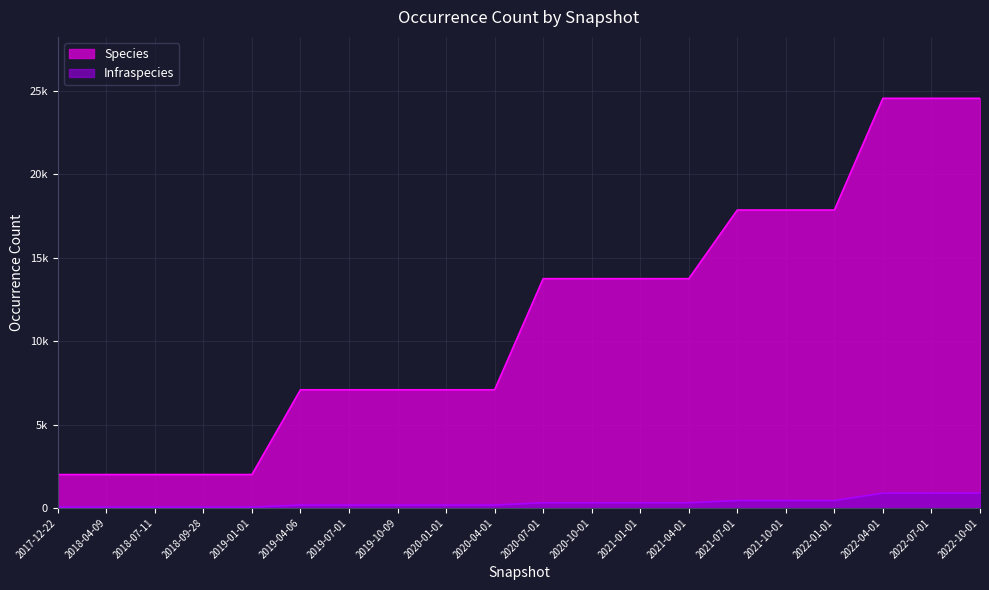

What is the value of the Infraspecies point at the 5th from the left?

48